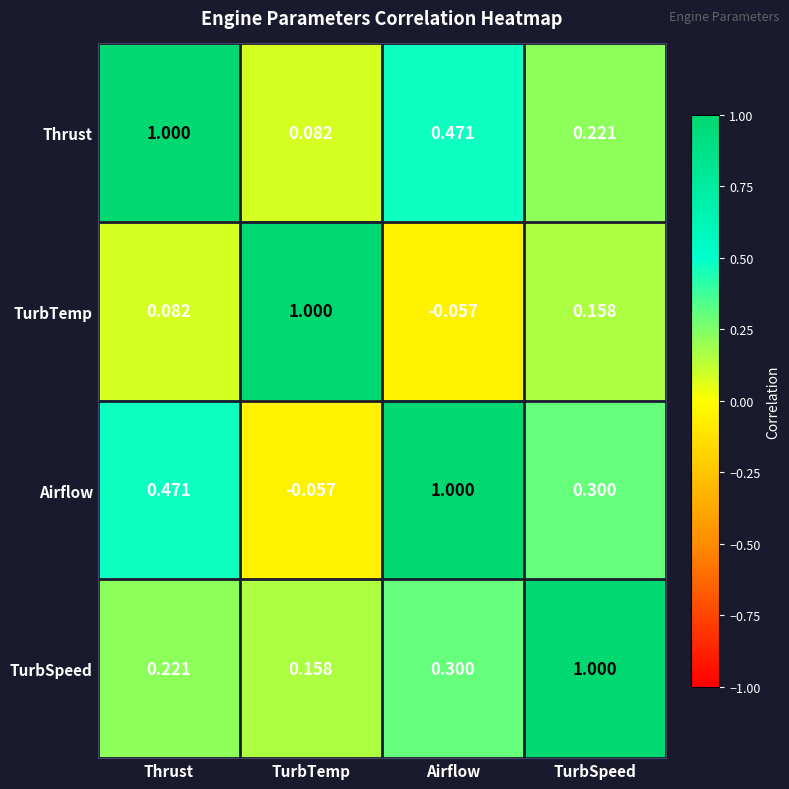

At which label does Airflow first exceed 0?

Thrust